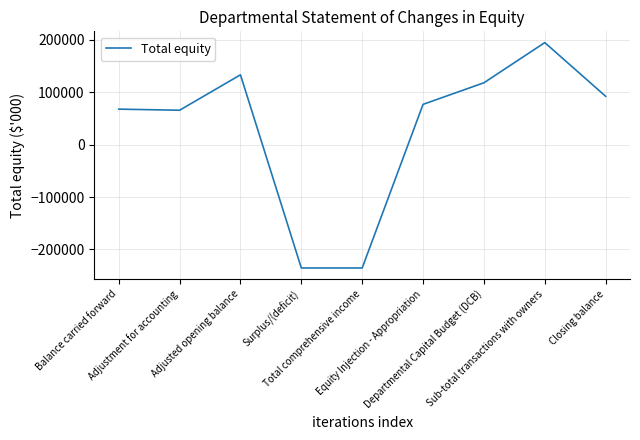

What is the minimum value shown in the chart?

-235283